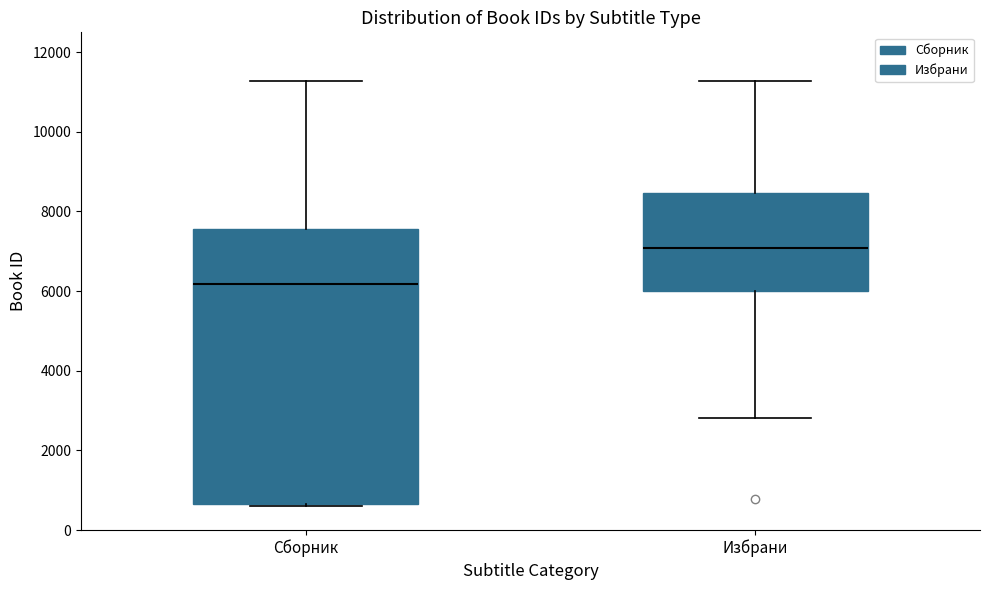

Reading left to right, read every box against the y-axis: the position of its median line, the range the box covers, and the ends of its whiskers. The values are not printed on the chart, so give them approximately, as read against the axis.

Сборник: median 6200, box 600 to 7600, whiskers 600 to 11200
Избрани: median 7000, box 6000 to 8400, whiskers 2800 to 11200